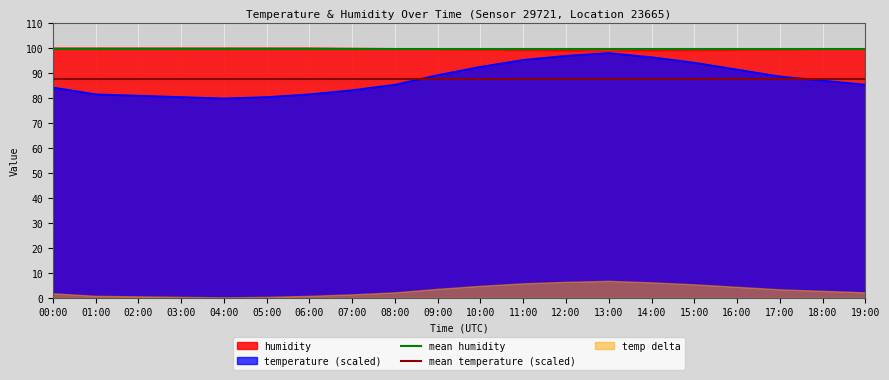

Does the chart display data point markers on the line(s)?

No